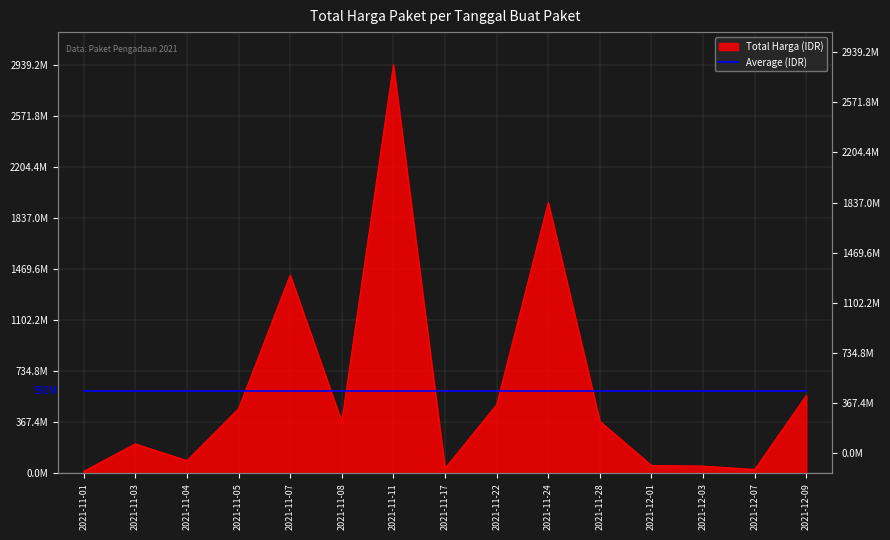

Reading right to left, list all the values displayed in this chart.

559971000	27412000	51601000	56152800	373404000	1947327100	493000000	34292000	2939163240	370566000	1425867900	464002100	90672075	211641270	13787500